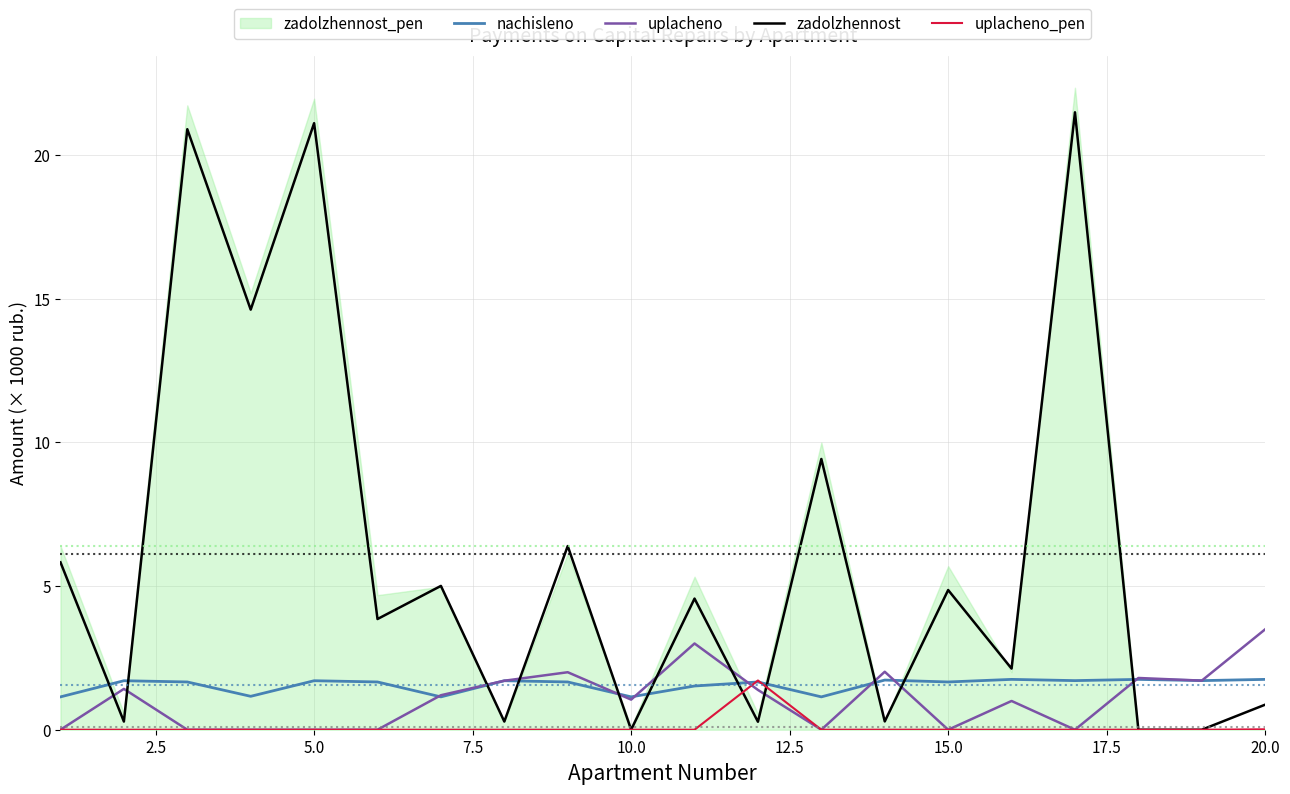

Which series ends up on top after the final intersection of zadolzhennost and nachisleno?

nachisleno